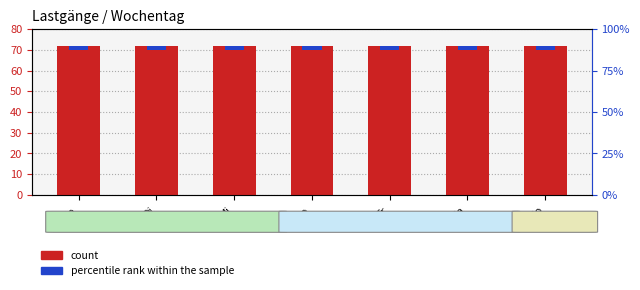

List the series in order of their peak value, lowest first.

percentile rank within the sample, count